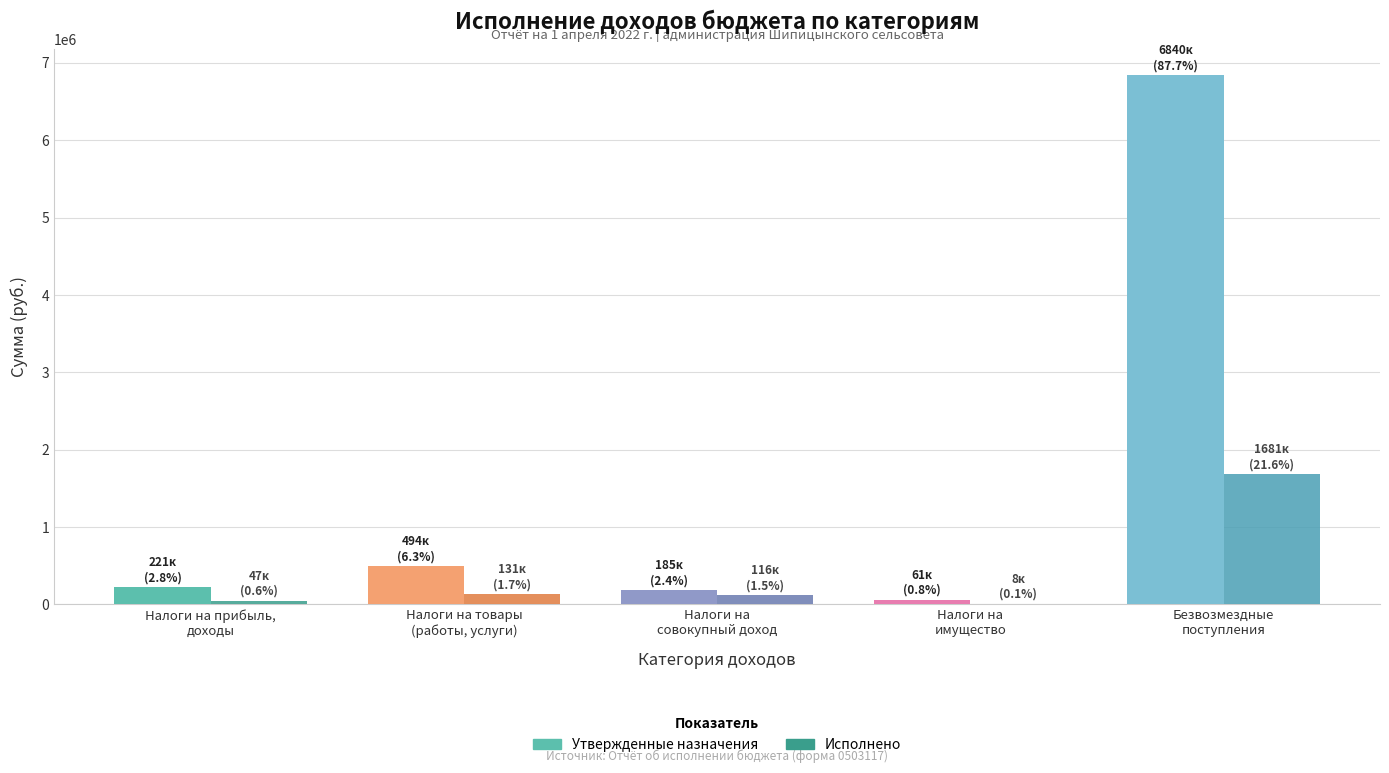

What is the greatest value displayed?

6840480.8